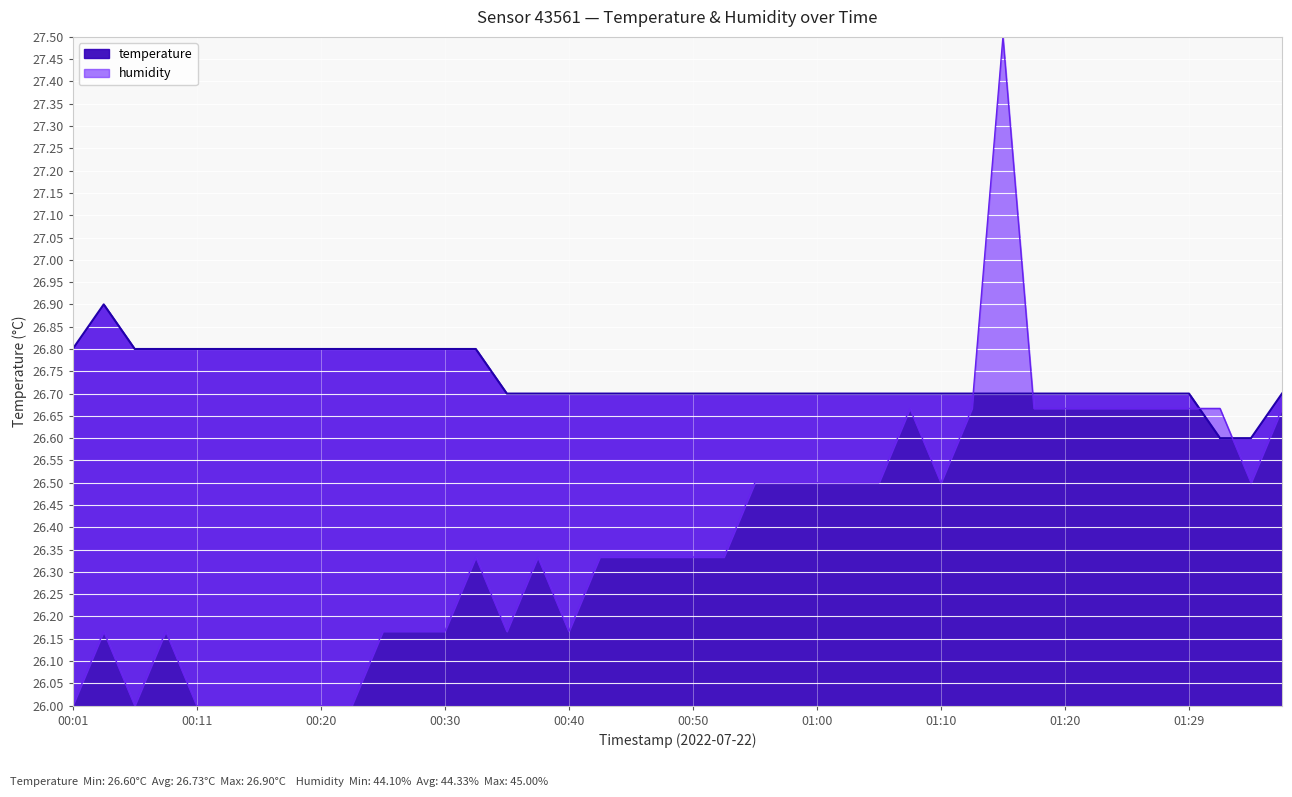

Where is humidity nearest to the value 26?

00:01